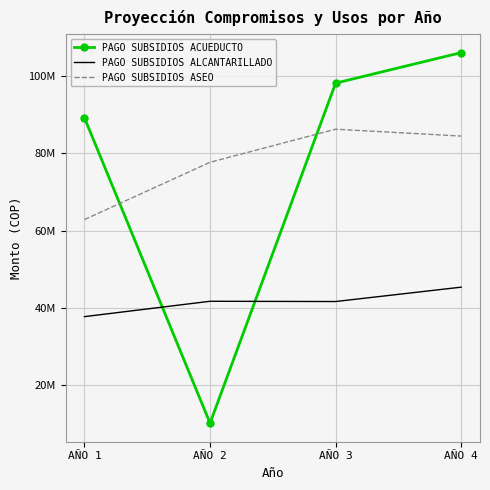

Is it true that PAGO SUBSIDIOS ASEO equals 29158569 at AÑO 4?

False